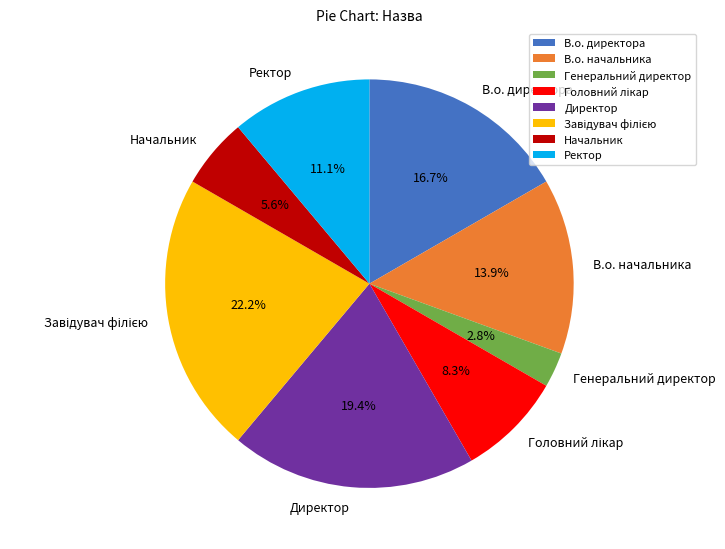

What is the ratio of the value at Генеральний директор to the value at Начальник?

0.5